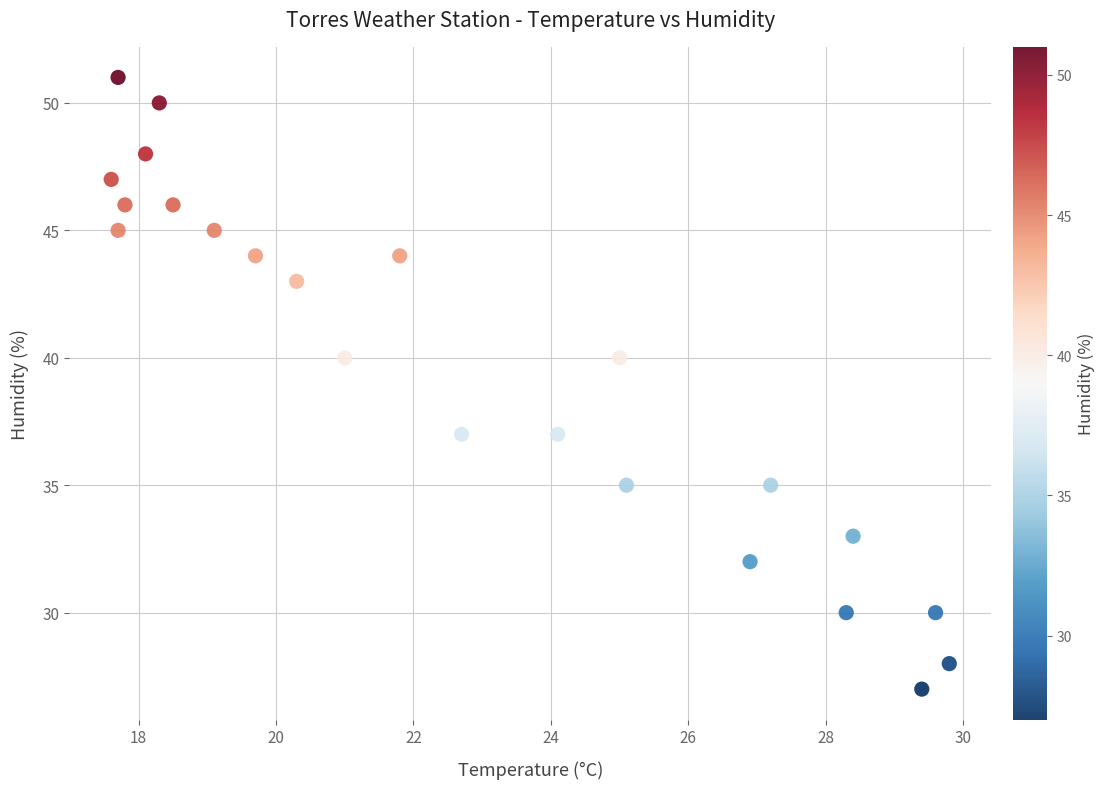

What is the range of Y values (max minus min)?

24